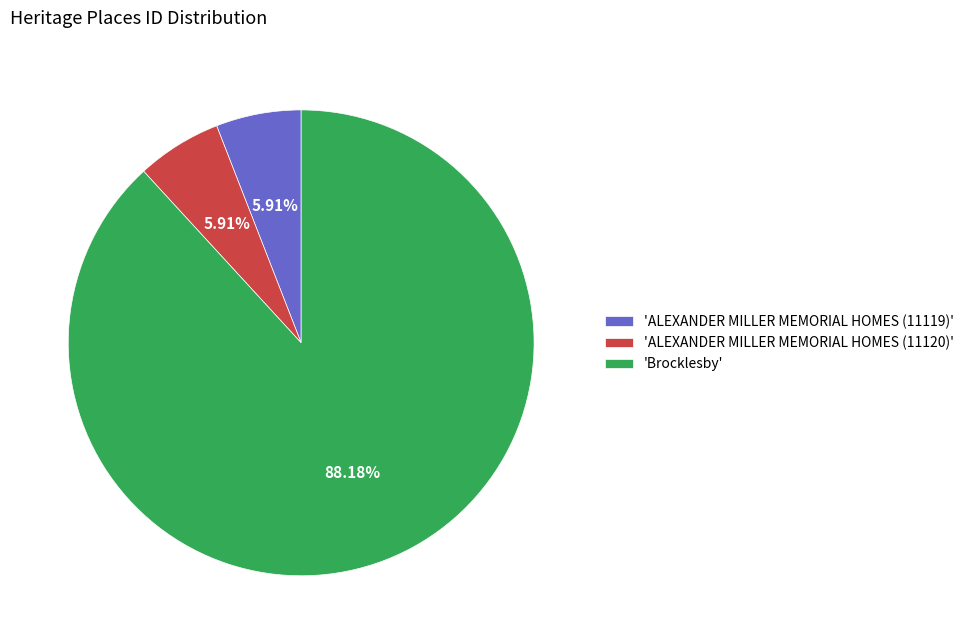

What is the largest slice in the pie chart?

'Brocklesby'